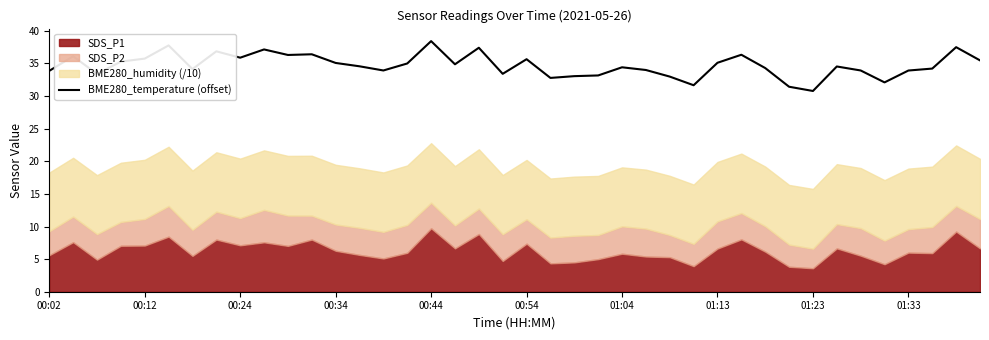

What is the highest value of the BME280_temperature (offset) series?

38.4